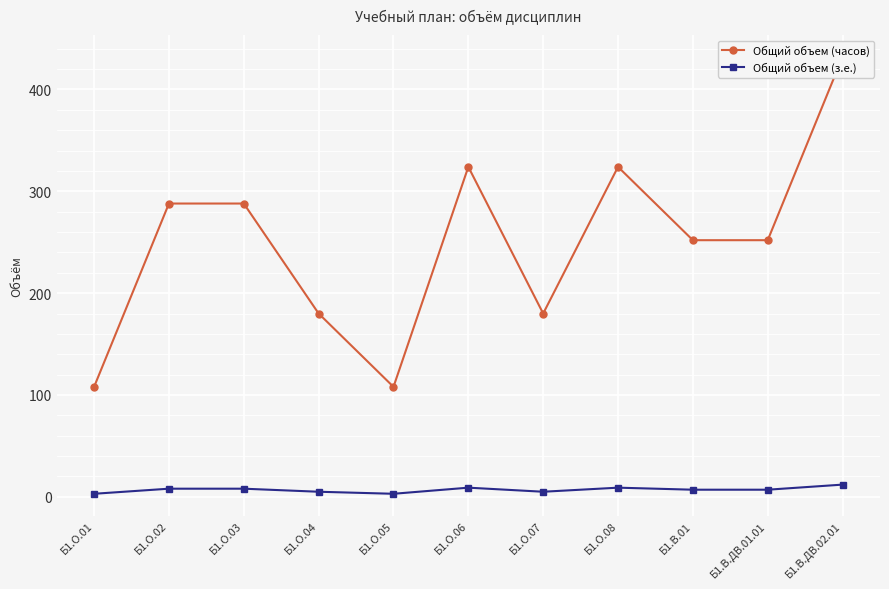

What is the average value of the Общий объем (часов) series?

249